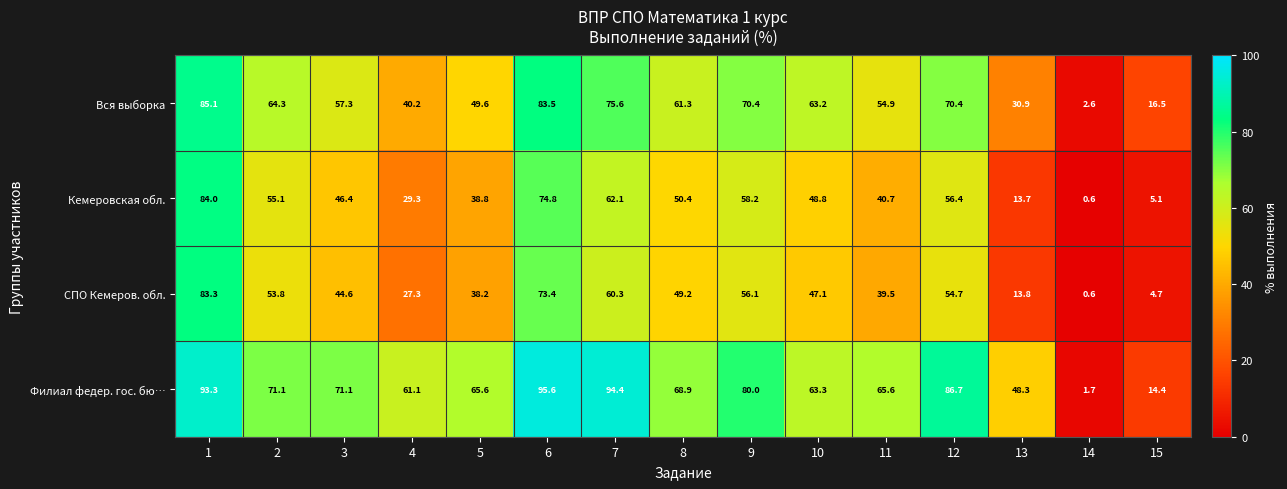

Rank the categories by СПО Кемеров. обл. value from highest to lowest.

1, 6, 7, 9, 12, 2, 8, 10, 3, 11, 5, 4, 13, 15, 14